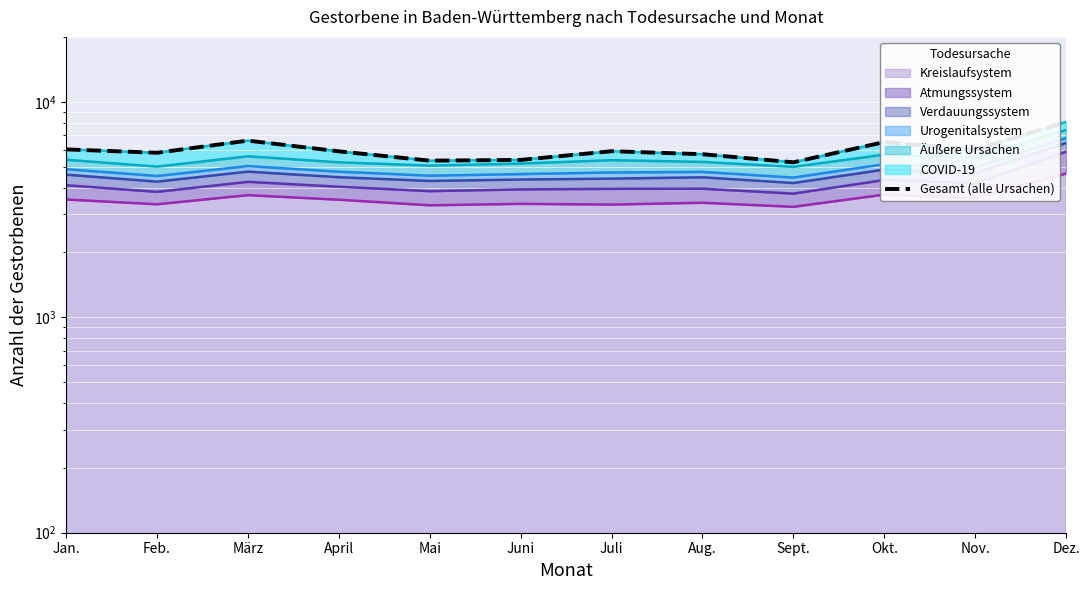

Is it true that the value at März is 11213?

False